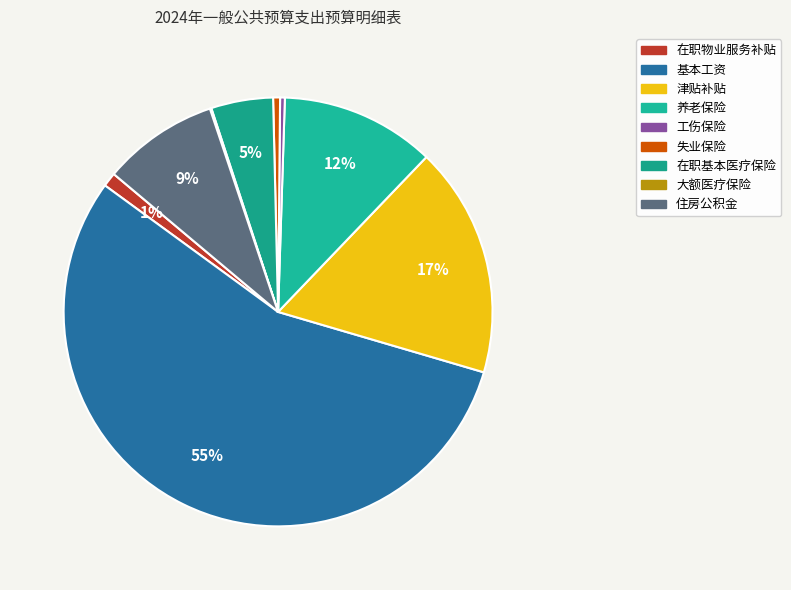

What is the change in value from 工伤保险 to 住房公积金?

+3.1